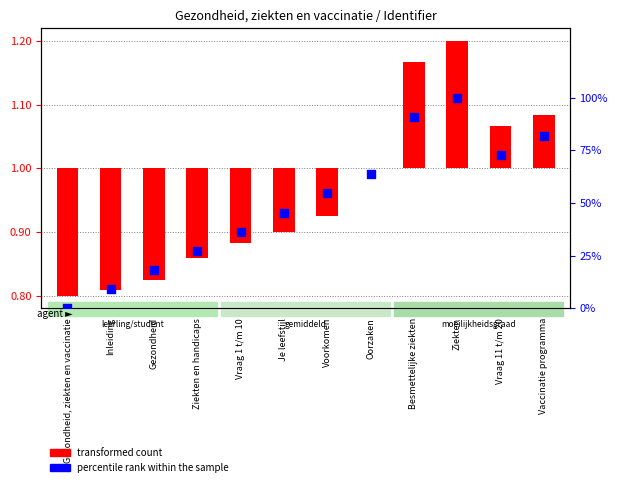

What is the ratio of the value at Inleiding to the value at Voorkomen?

0.2